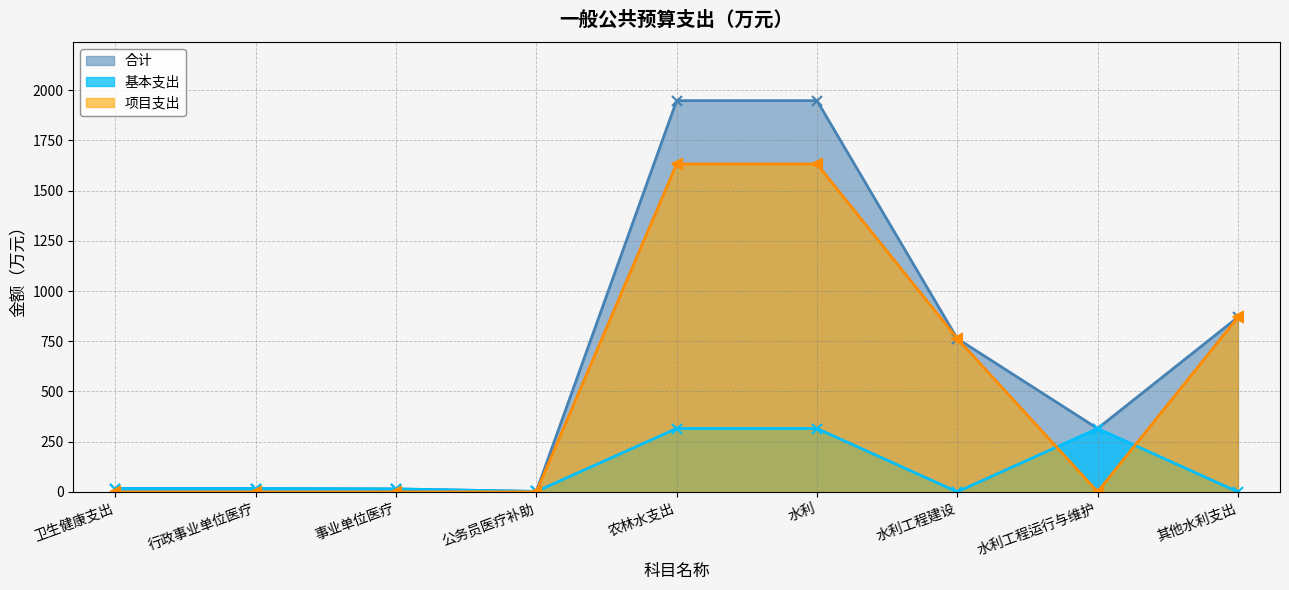

Reading right to left, list all the values displayed in this chart.

合计: 869.7	315.4	763.1	1948.2	1948.2	2.0	14.5	16.5	16.5
基本支出: 0.0	315.4	0.0	315.4	315.4	2.0	14.5	16.5	16.5
项目支出: 869.7	0.0	763.1	1632.8	1632.8	0.0	0.0	0.0	0.0